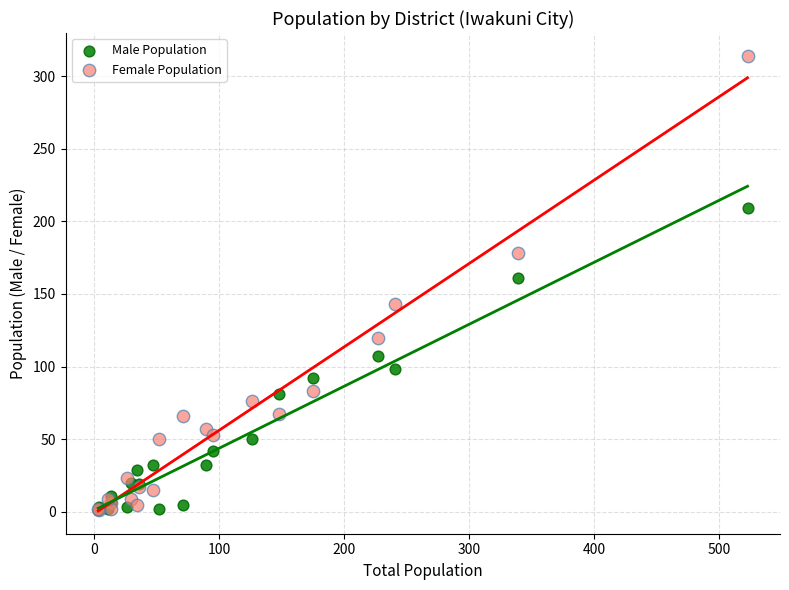

Across all series, what Y value is closest to 157?

161